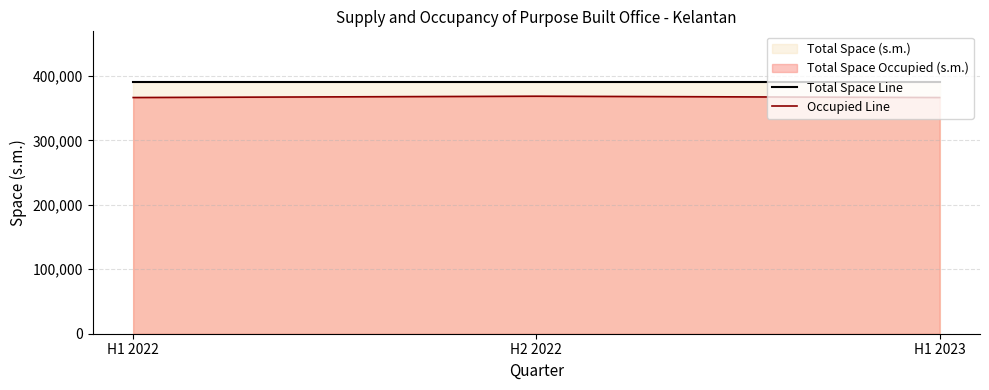

Which series has the largest total across all categories?

Total Space Line